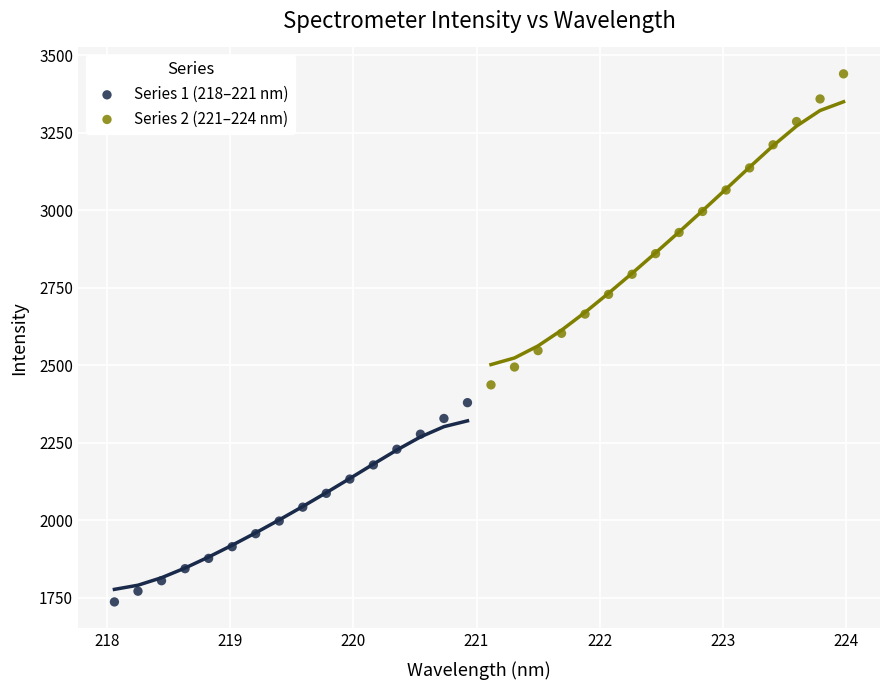

Which series contains the lowest Y value?

Series 1 (218–221 nm)